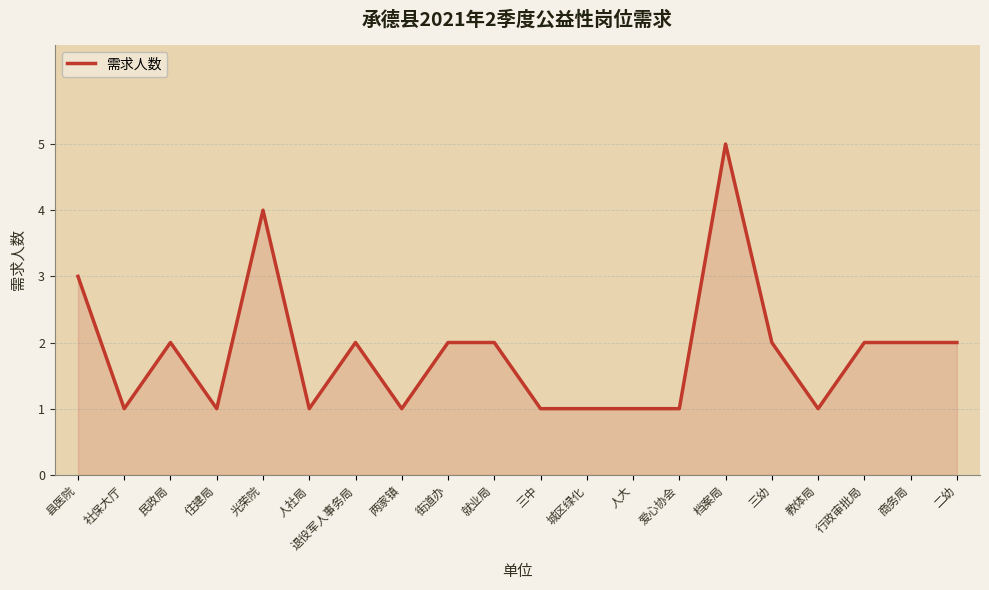

Approximately how many times larger is the value at 民政局 compared to 人社局?

2.0